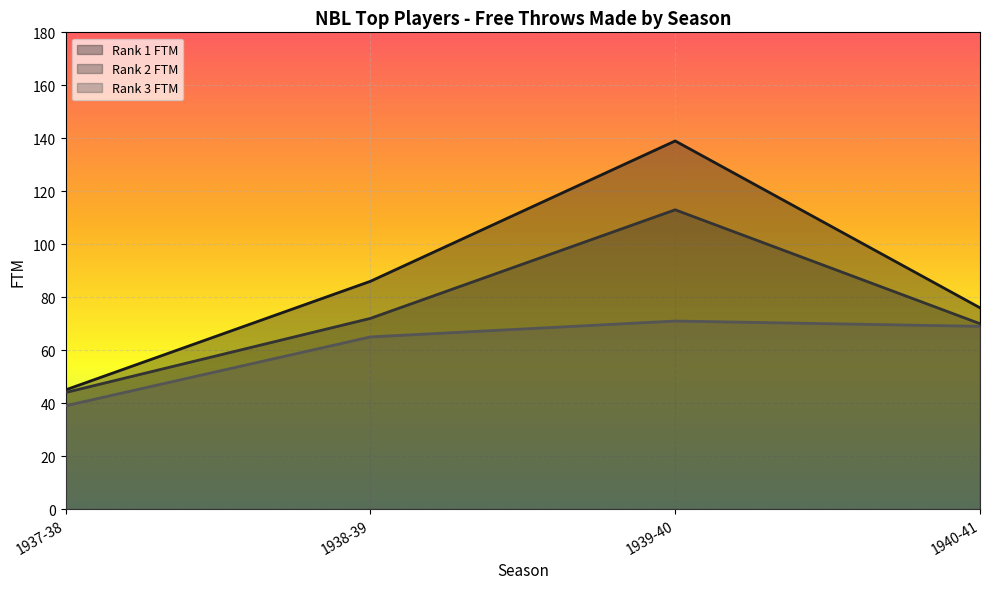

Rank the categories by Rank 3 FTM value from lowest to highest.

1937-38, 1938-39, 1940-41, 1939-40